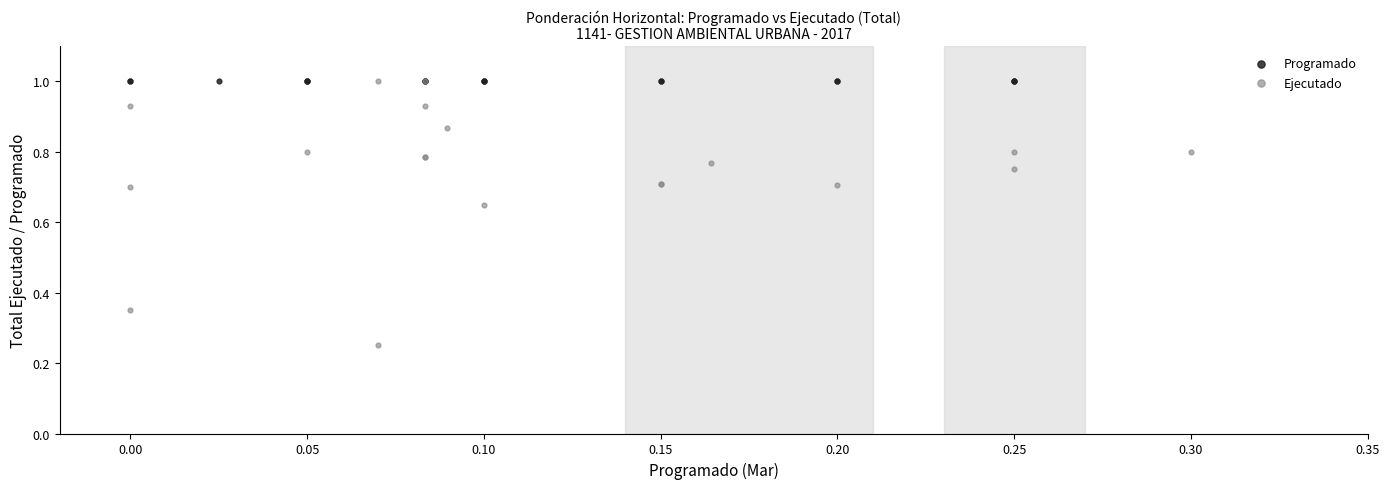

Which series has the widest spread of Y values?

Ejecutado